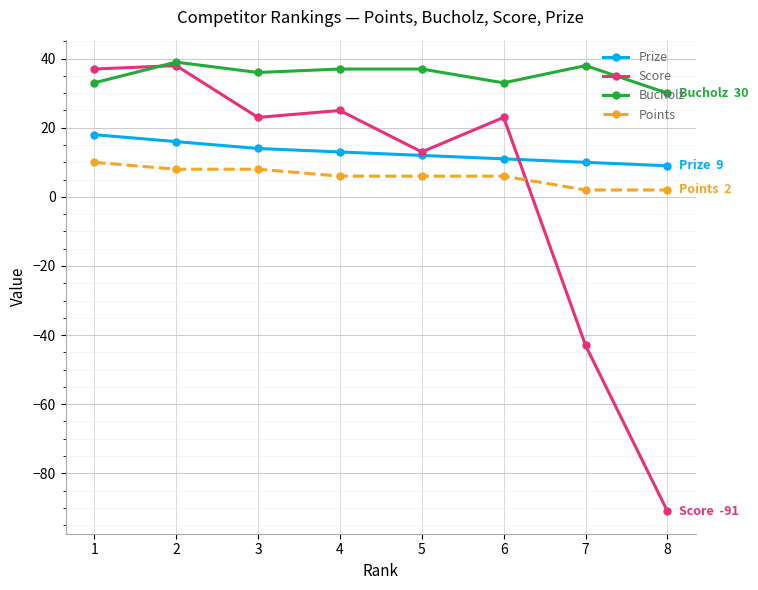

True or false: Score has more than 0 points higher than both neighbors.

True